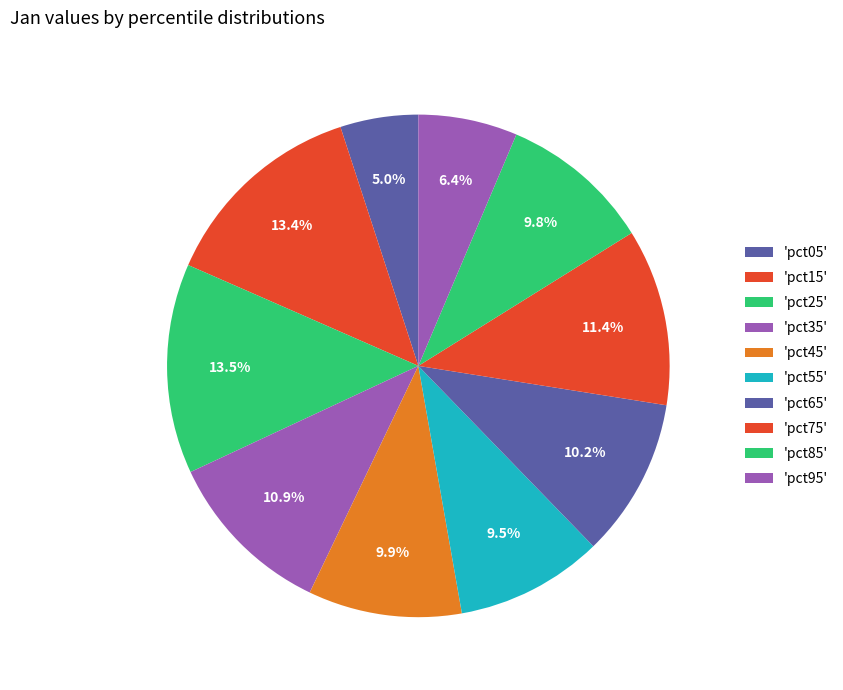

How many slices are in this pie chart?

10